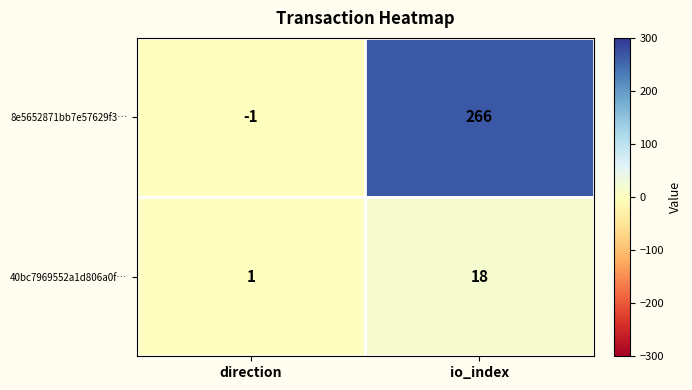

What is the difference between the 8e5652871bb7e57629f3… values at io_index and direction?

267